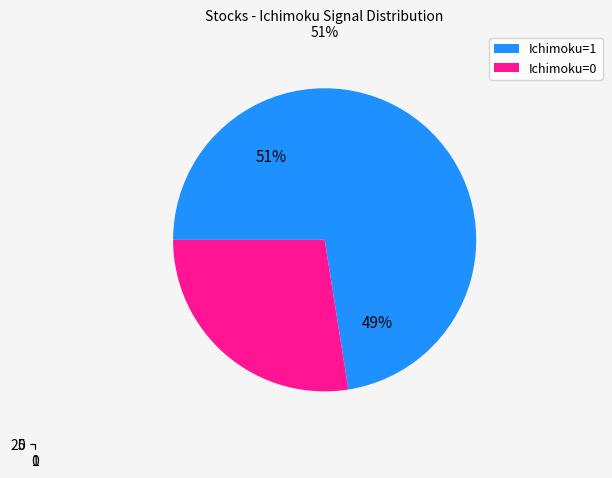

Rank the categories by value from lowest to highest.

Ichimoku=0, Ichimoku=1